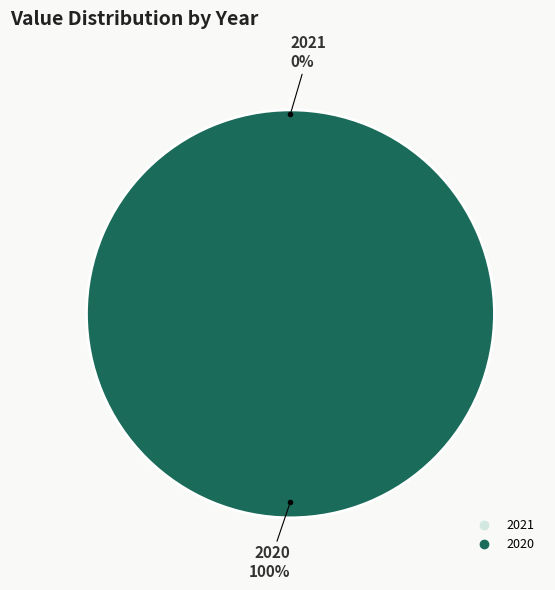

To the nearest percent, what is the difference between the largest and smallest slice percentages?

100%